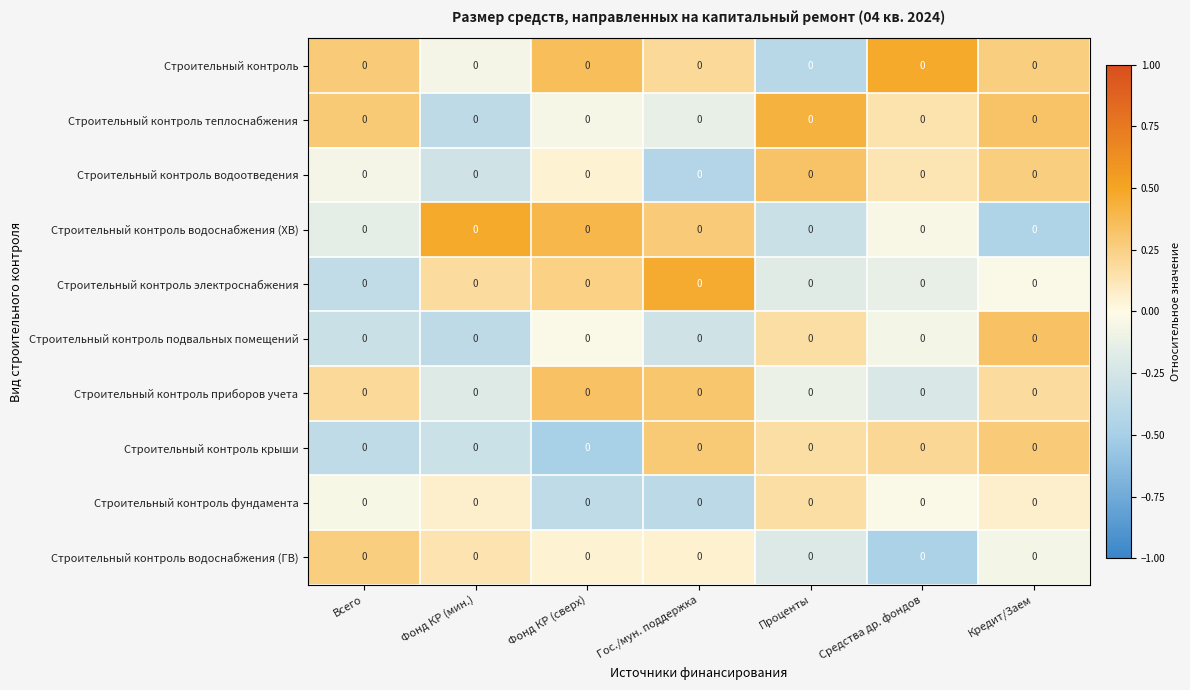

Reading left to right, extract all data points from this chart.

Строительный контроль: Всего=0.0	Фонд КР (мин.)=0.0	Фонд КР (сверх)=0.0	Гос./мун. поддержка=0.0	Проценты=0.0	Средства др. фондов=0.0	Кредит/Заем=0.0
Строительный контроль теплоснабжения: Всего=0.0	Фонд КР (мин.)=0.0	Фонд КР (сверх)=0.0	Гос./мун. поддержка=0.0	Проценты=0.0	Средства др. фондов=0.0	Кредит/Заем=0.0
Строительный контроль водоотведения: Всего=0.0	Фонд КР (мин.)=0.0	Фонд КР (сверх)=0.0	Гос./мун. поддержка=0.0	Проценты=0.0	Средства др. фондов=0.0	Кредит/Заем=0.0
Строительный контроль водоснабжения (ХВ): Всего=0.0	Фонд КР (мин.)=0.0	Фонд КР (сверх)=0.0	Гос./мун. поддержка=0.0	Проценты=0.0	Средства др. фондов=0.0	Кредит/Заем=0.0
Строительный контроль электроснабжения: Всего=0.0	Фонд КР (мин.)=0.0	Фонд КР (сверх)=0.0	Гос./мун. поддержка=0.0	Проценты=0.0	Средства др. фондов=0.0	Кредит/Заем=0.0
Строительный контроль подвальных помещений: Всего=0.0	Фонд КР (мин.)=0.0	Фонд КР (сверх)=0.0	Гос./мун. поддержка=0.0	Проценты=0.0	Средства др. фондов=0.0	Кредит/Заем=0.0
Строительный контроль приборов учета: Всего=0.0	Фонд КР (мин.)=0.0	Фонд КР (сверх)=0.0	Гос./мун. поддержка=0.0	Проценты=0.0	Средства др. фондов=0.0	Кредит/Заем=0.0
Строительный контроль крыши: Всего=0.0	Фонд КР (мин.)=0.0	Фонд КР (сверх)=0.0	Гос./мун. поддержка=0.0	Проценты=0.0	Средства др. фондов=0.0	Кредит/Заем=0.0
Строительный контроль фундамента: Всего=0.0	Фонд КР (мин.)=0.0	Фонд КР (сверх)=0.0	Гос./мун. поддержка=0.0	Проценты=0.0	Средства др. фондов=0.0	Кредит/Заем=0.0
Строительный контроль водоснабжения (ГВ): Всего=0.0	Фонд КР (мин.)=0.0	Фонд КР (сверх)=0.0	Гос./мун. поддержка=0.0	Проценты=0.0	Средства др. фондов=0.0	Кредит/Заем=0.0